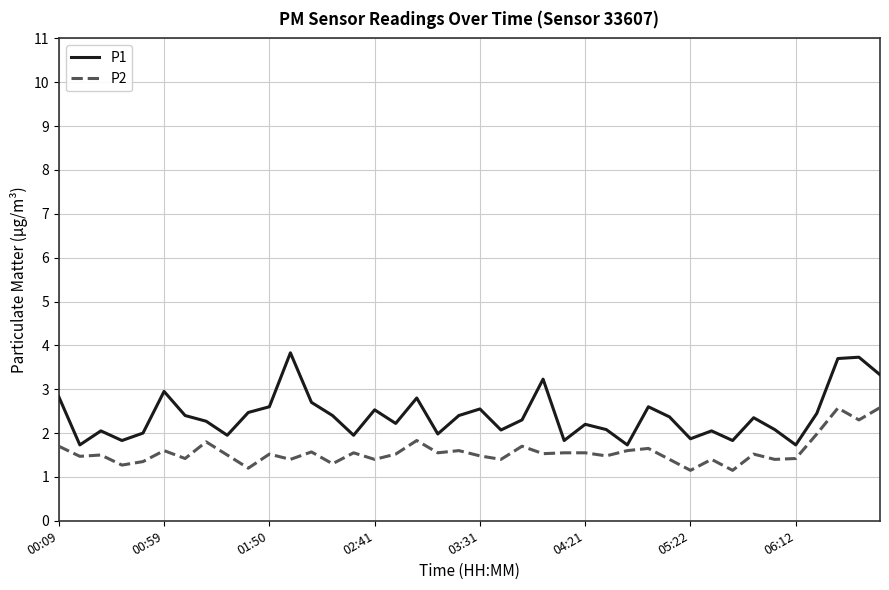

List the series in order of their peak value, highest first.

P1, P2